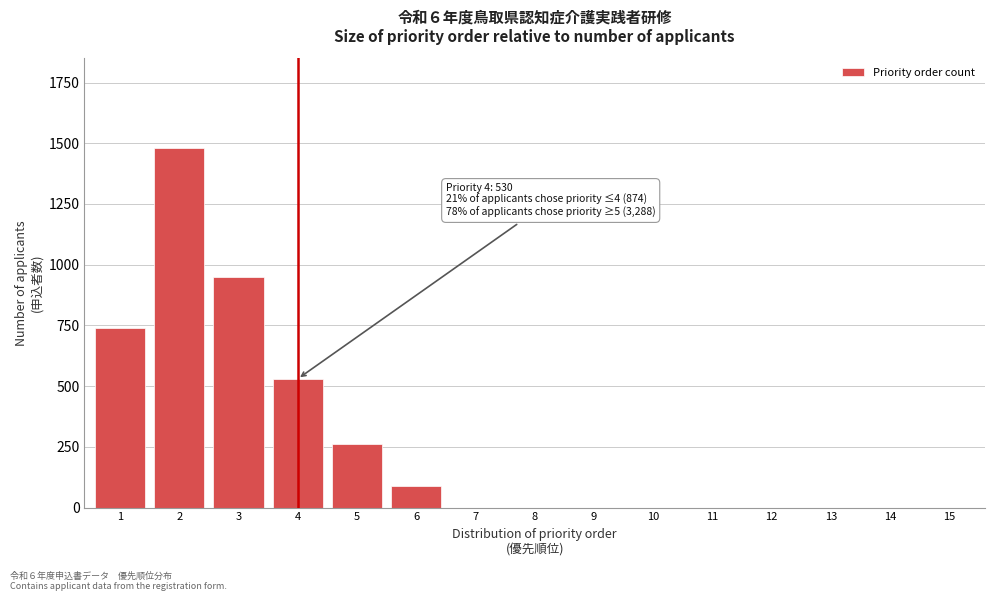

Reading left to right, what are all the values shown in this chart?

1=740	2=1480	3=950	4=530	5=260	6=90	7=0	8=0	9=0	10=0	11=0	12=0	13=0	14=0	15=0